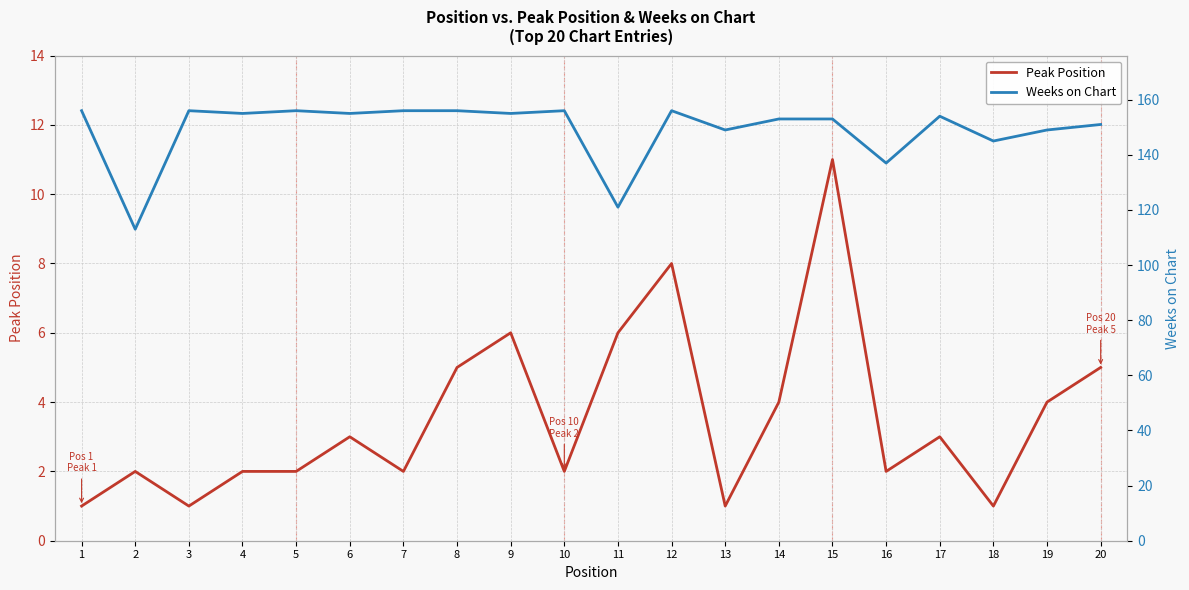

At which label is Peak Position closest to 6?

9